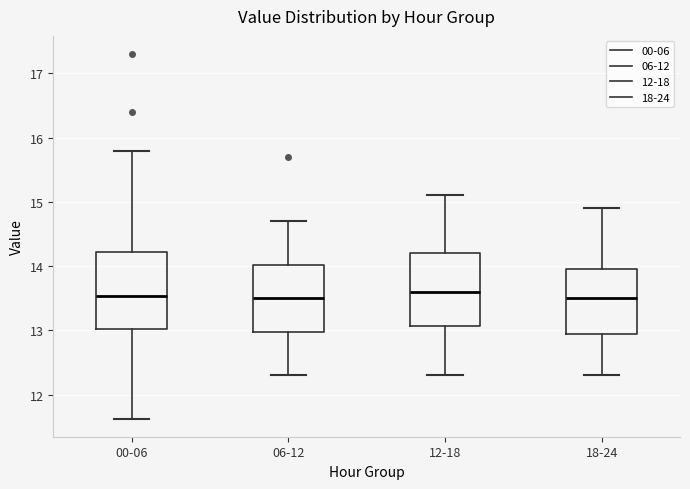

Reading left to right, transcribe this box plot: for each box, give where its median line is, the range the box spans, and where its two whiskers end, as read against the y-axis. The values are not printed on the chart, so give them approximately, as read against the axis.

00-06: median 13.5, box 13.0 to 14.2, whiskers 11.6 to 15.8
06-12: median 13.5, box 13.0 to 14.0, whiskers 12.3 to 14.7
12-18: median 13.6, box 13.1 to 14.2, whiskers 12.3 to 15.1
18-24: median 13.5, box 13.0 to 14.0, whiskers 12.3 to 14.9